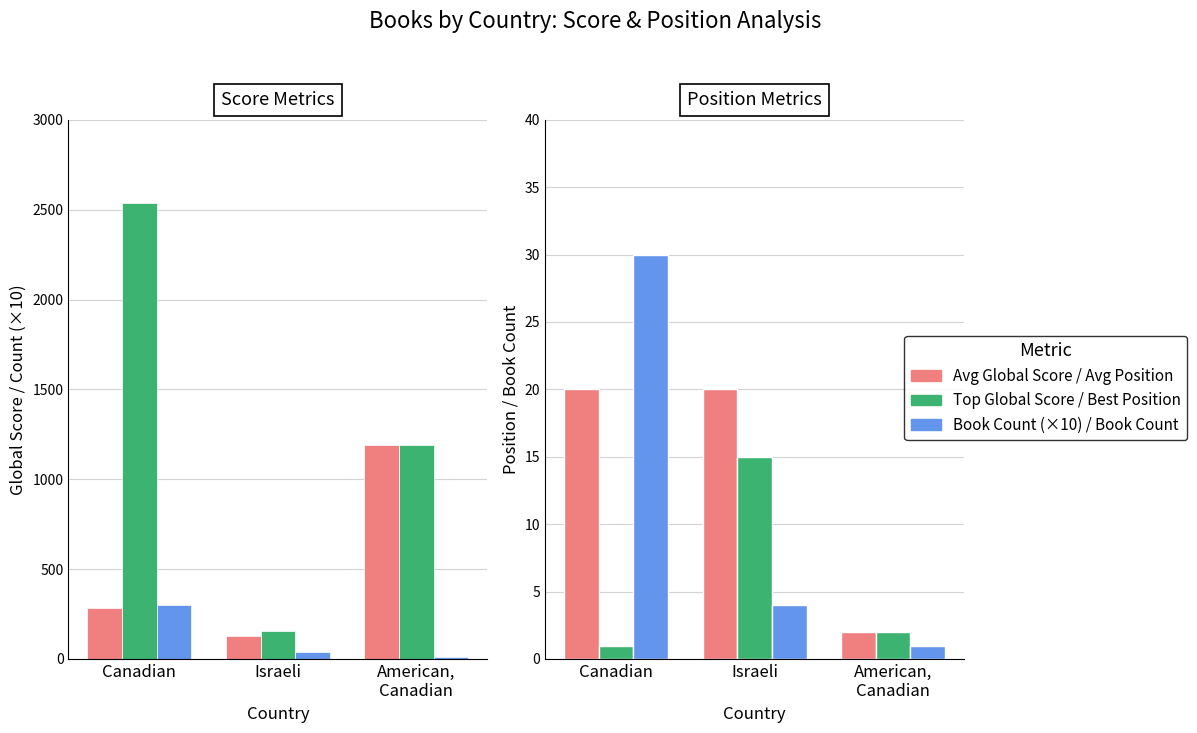

At Israeli, list the series in order from largest to smallest.

Top Global Score, Avg Global Score, Book Count (×10), Avg Position, Best Position, Book Count